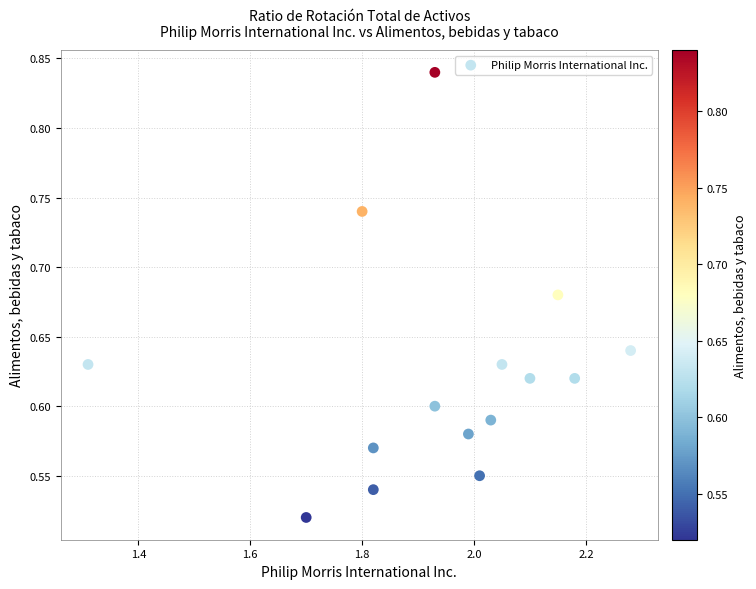

What is the range of X values (max minus min)?

1.0